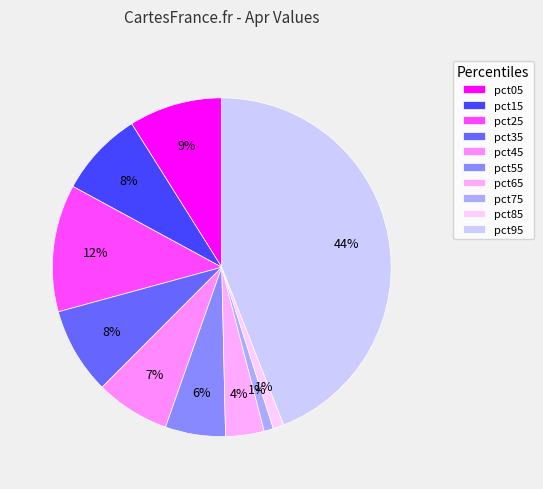

The pct45 slice represents 1% of the pie. True or false?

False